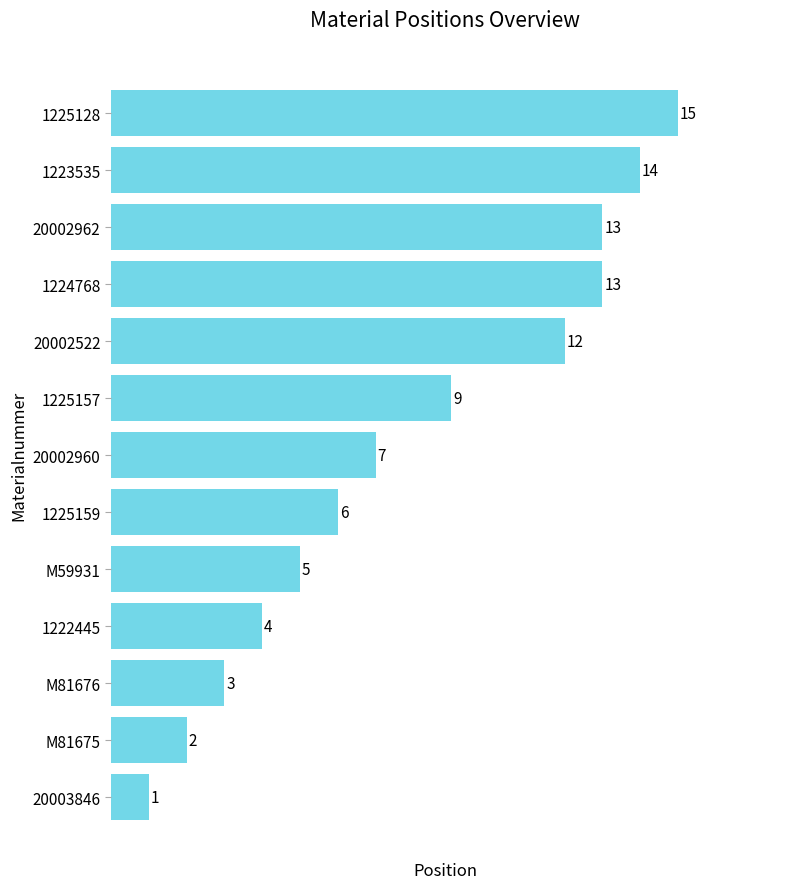

True or false: the data shows 3 at M81675.

False